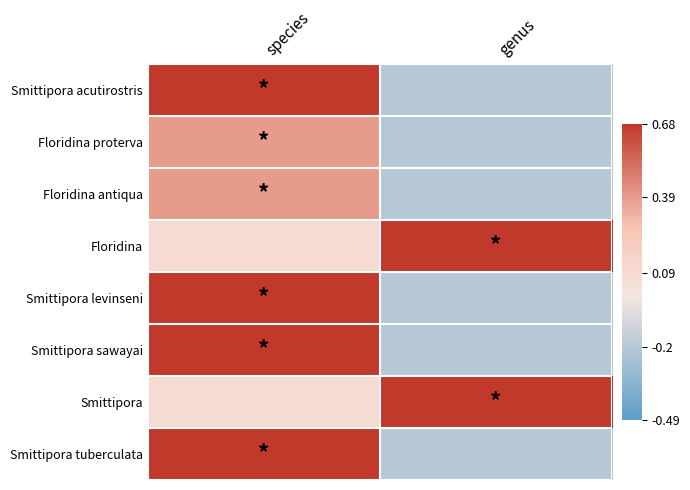

Reading right to left, what are all the values shown in this chart?

Smittipora acutirostris: genus=-0.2	species=0.7
Floridina proterva: genus=-0.2	species=0.4
Floridina antiqua: genus=-0.2	species=0.4
Floridina: genus=0.7	species=0.1
Smittipora levinseni: genus=-0.2	species=0.7
Smittipora sawayai: genus=-0.2	species=0.7
Smittipora: genus=0.7	species=0.1
Smittipora tuberculata: genus=-0.2	species=0.7